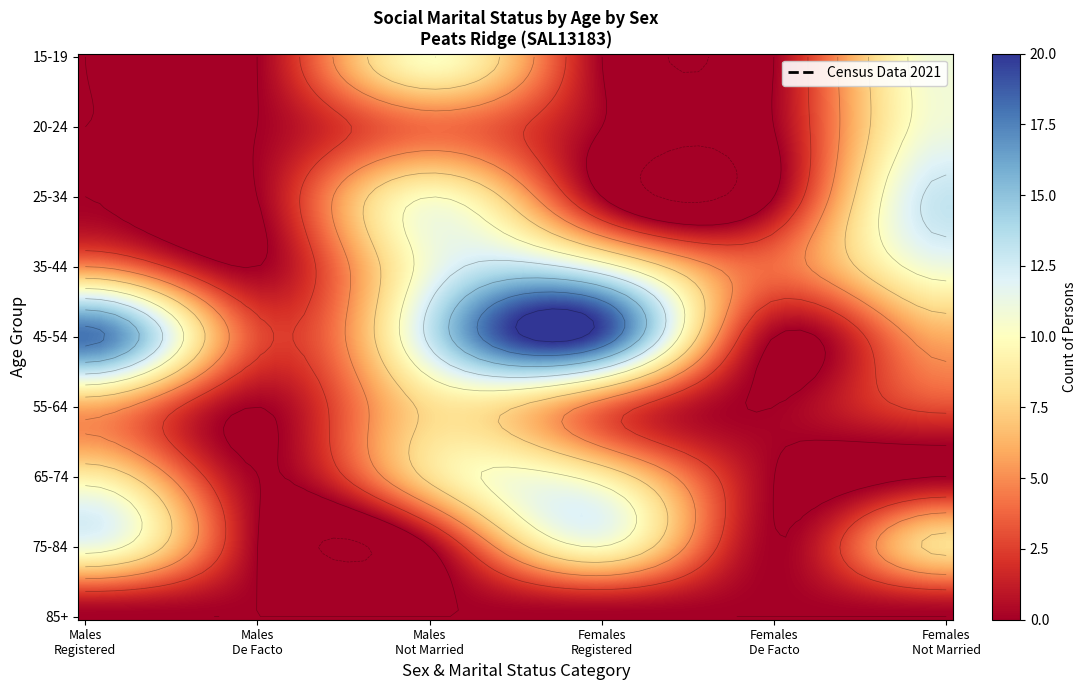

What is the difference between the maximum and minimum values in the Married in a de facto marriage series?

4